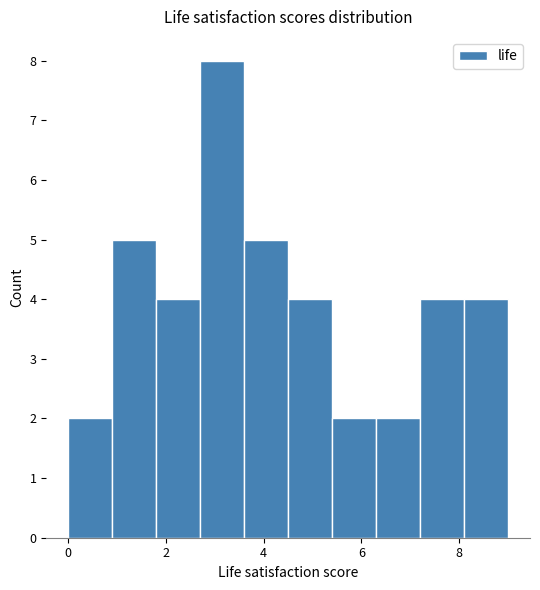

Reading left to right, list every bar in this chart as the range it spans on the x-axis followed by its height. Neither the bar edges nor the heights are printed on the chart, so give them approximately, as read against the axes.

0.0 to 0.9: 2
0.9 to 1.8: 5
1.8 to 2.7: 4
2.7 to 3.6: 8
3.6 to 4.5: 5
4.5 to 5.4: 4
5.4 to 6.3: 2
6.3 to 7.2: 2
7.2 to 8.1: 4
8.1 to 9.0: 4